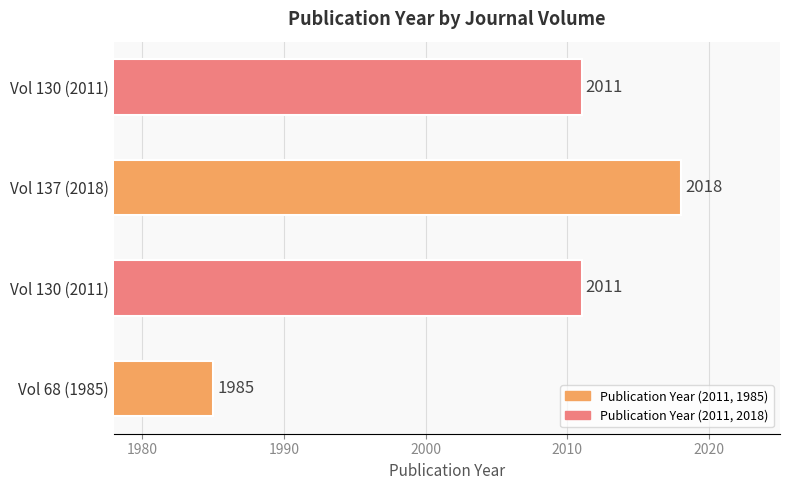

Count the number of categories in the chart.

4